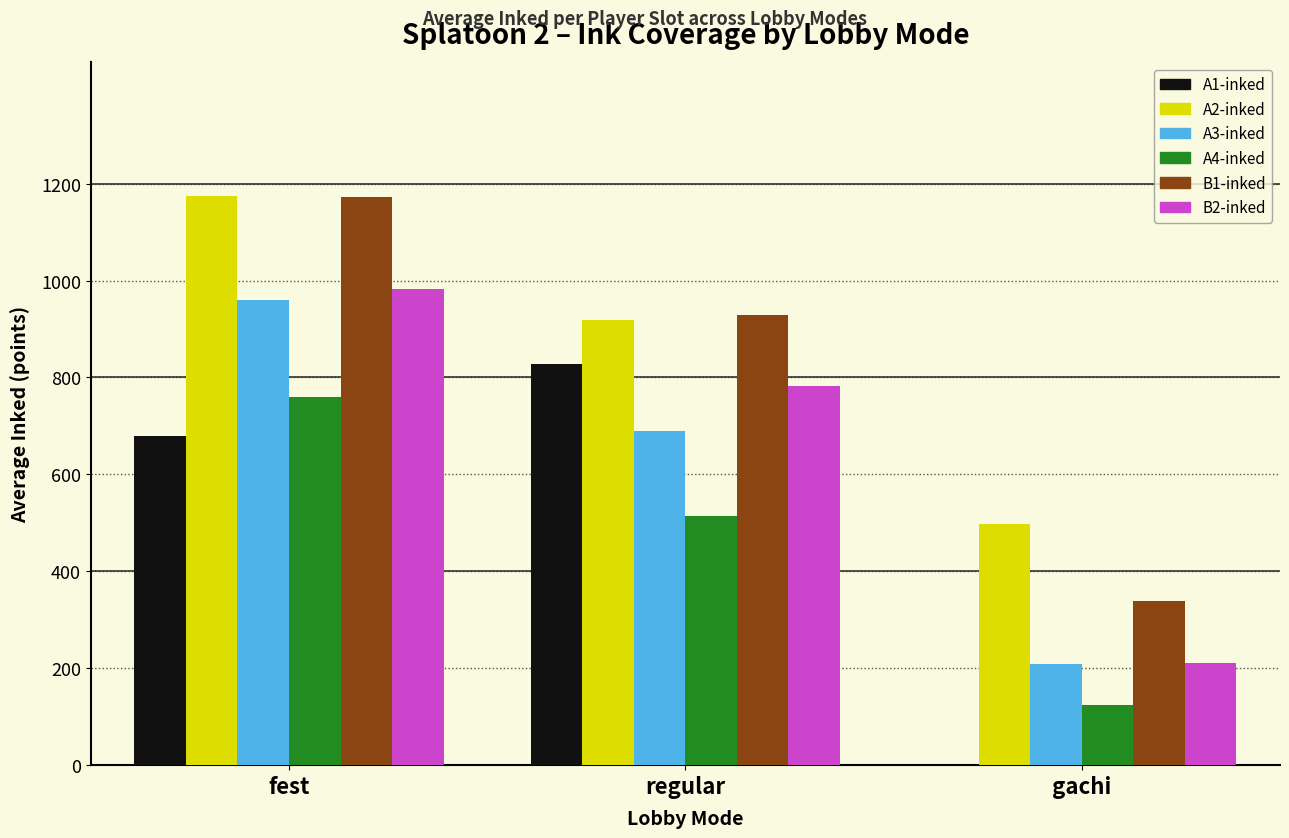

How many values in the B1-inked series exceed 929?

2